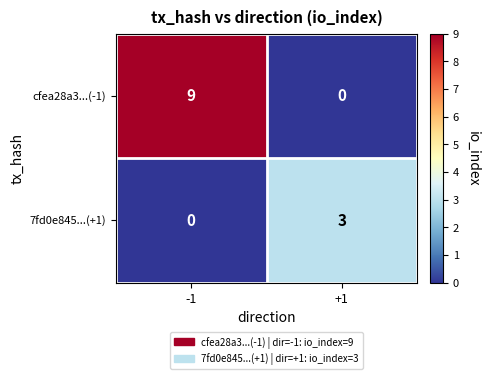

True or false: 7fd0e845...(+1) has a value of 1 at -1.

False